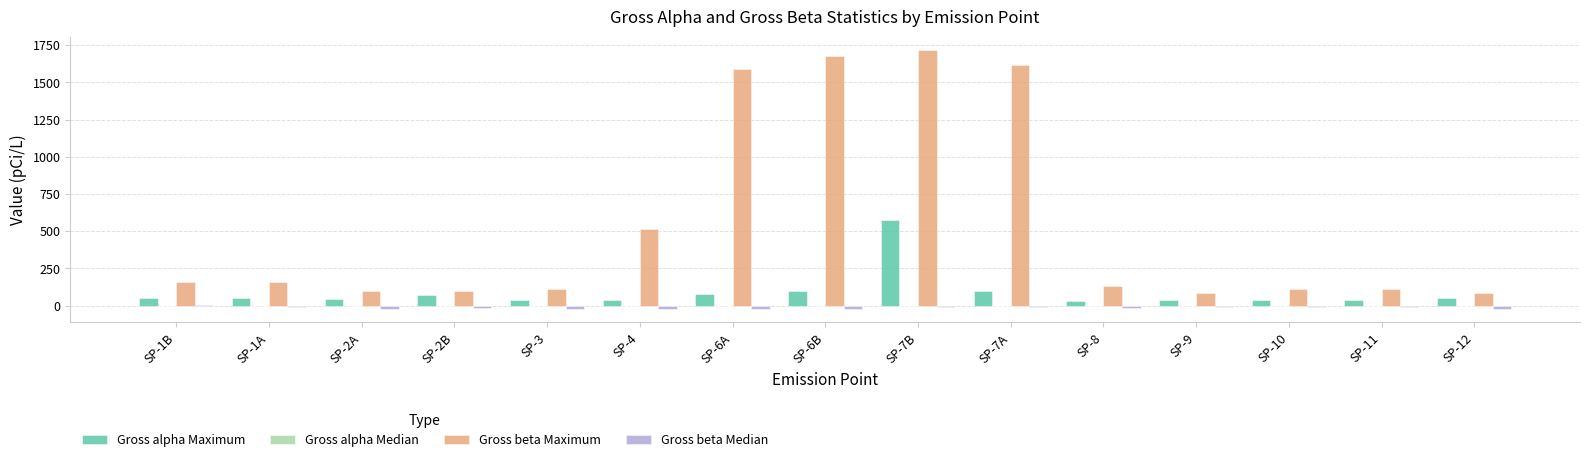

What is the sum of all Gross beta Median values?

-231.0